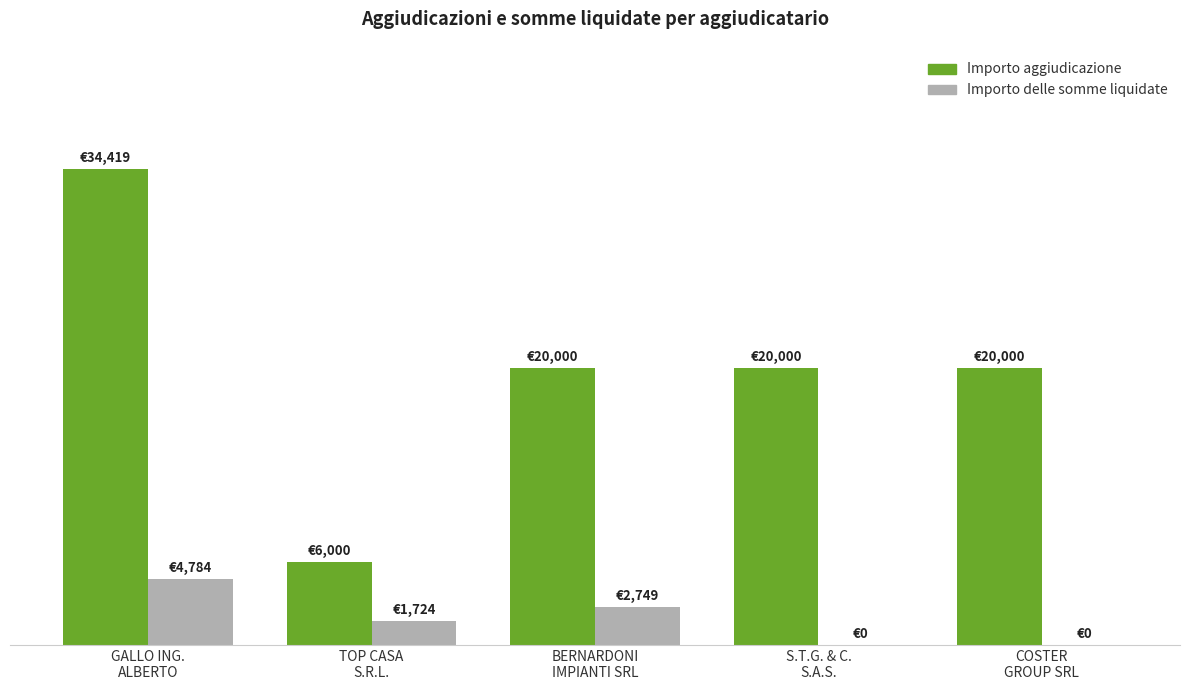

Which category has the highest value across all series?

GALLO ING.
ALBERTO